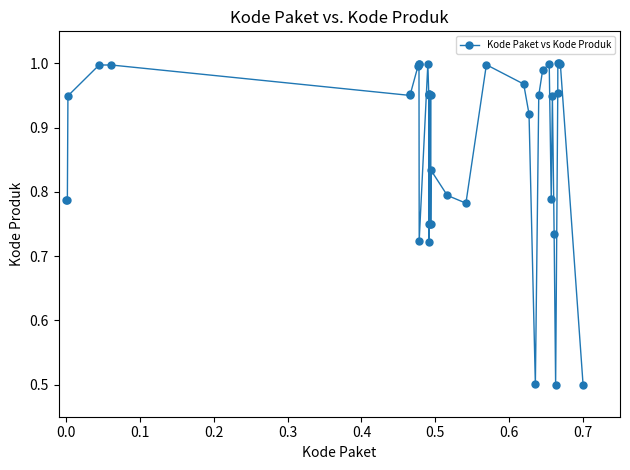

True or false: the data has more than 0 interior local peaks.

True